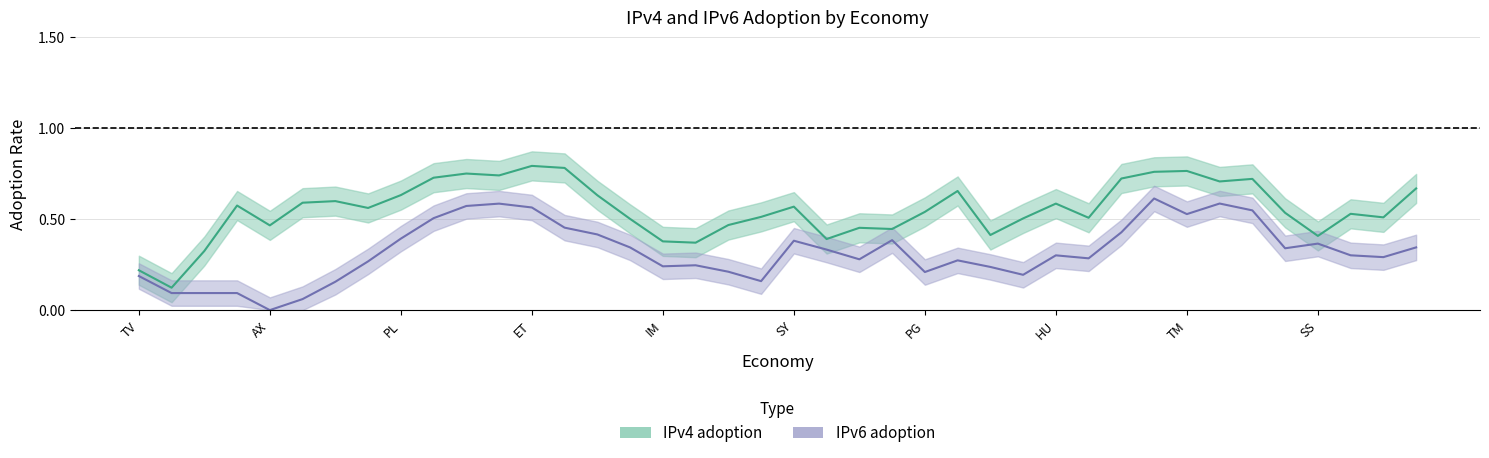

Which has a higher value, BR or ET?

ET